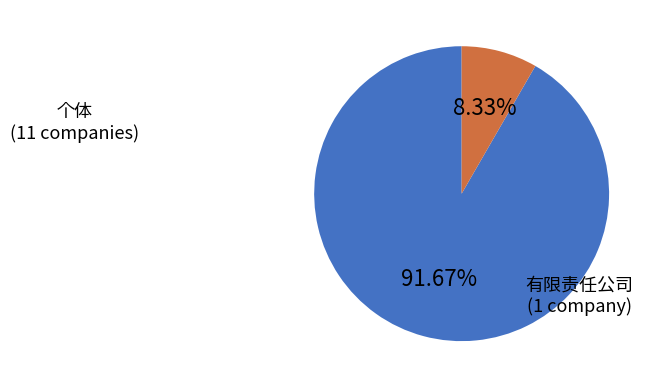

Is there any slice that represents more than half of the pie?

Yes